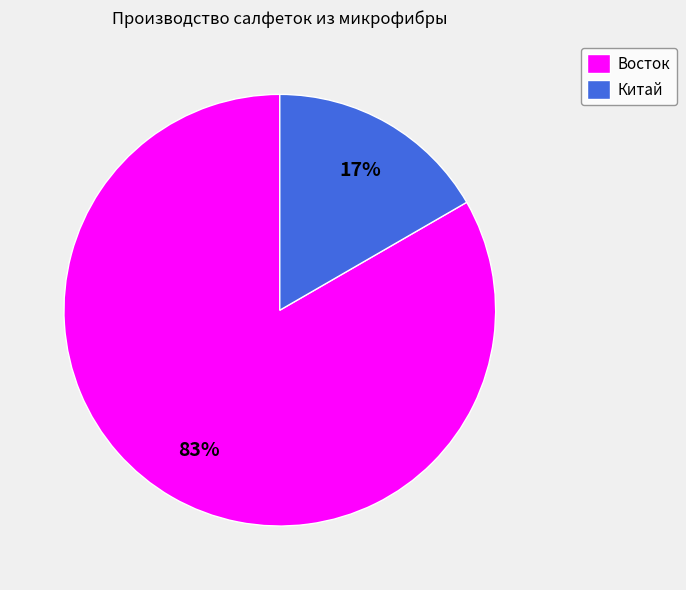

To the nearest percent, what is the combined percentage of Китай and Восток?

100%